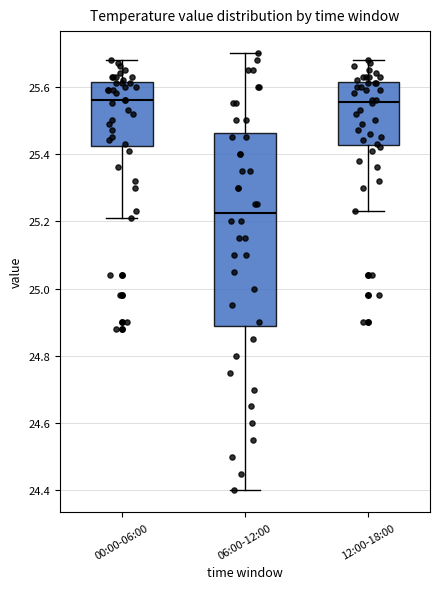

Reading left to right, read every box against the y-axis: the position of its median line, the range the box covers, and the ends of its whiskers. The values are not printed on the chart, so give them approximately, as read against the axis.

00:00-06:00: median 25.56, box 25.42 to 25.62, whiskers 25.22 to 25.68
06:00-12:00: median 25.22, box 24.88 to 25.46, whiskers 24.40 to 25.70
12:00-18:00: median 25.56, box 25.42 to 25.62, whiskers 25.24 to 25.68